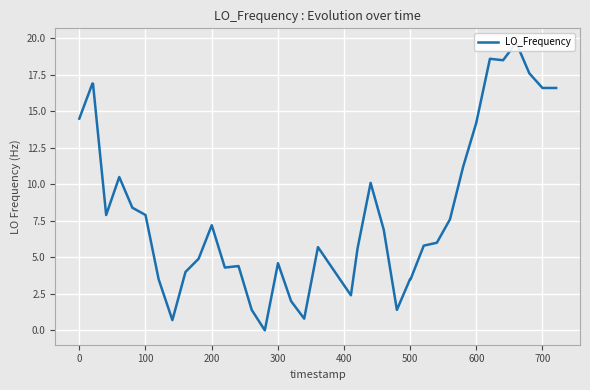

Does the chart display data point markers on the line(s)?

No